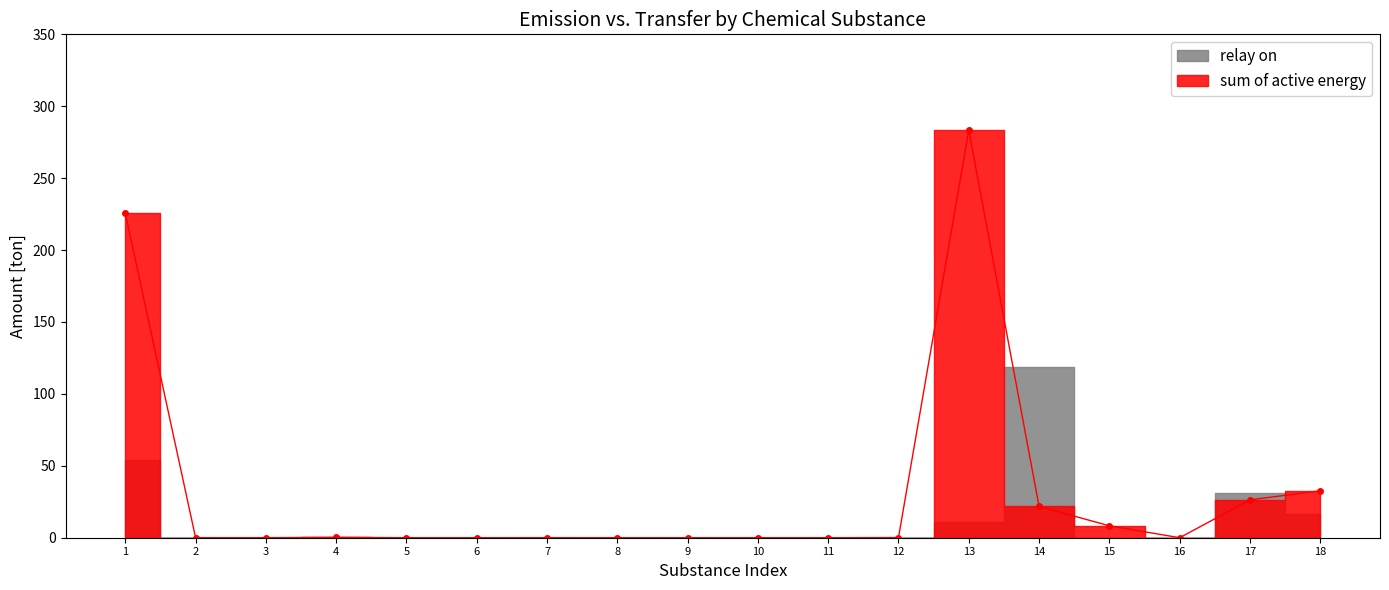

At which label is the value closest to 141?

1